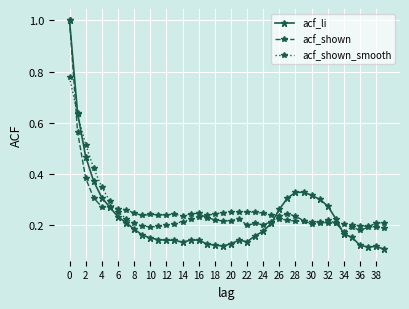

After their last crossing, which series has the higher values: acf_shown or acf_shown_smooth?

acf_shown